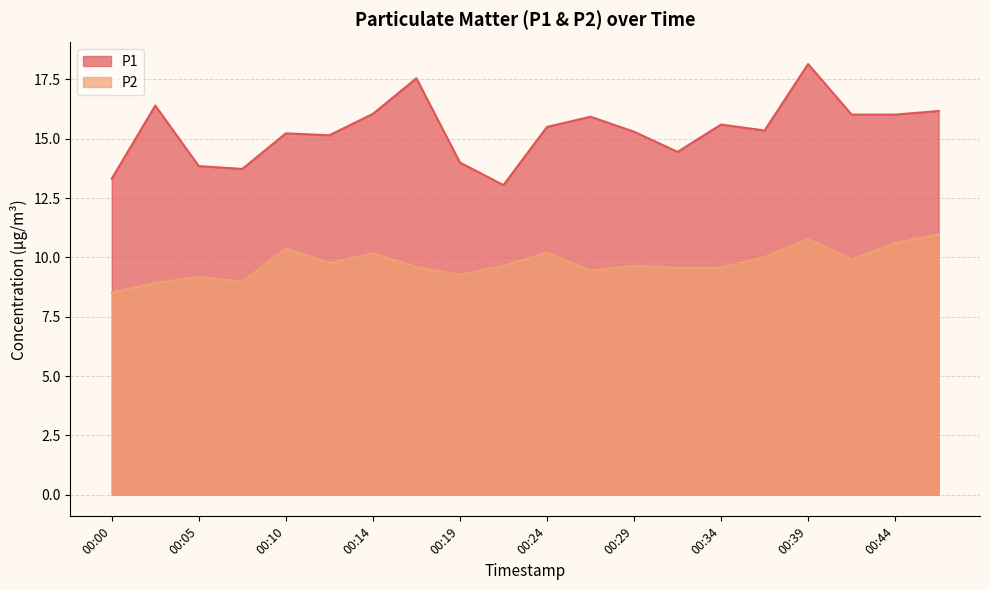

True or false: P1 has a value of 14.0 at 00:19.

True